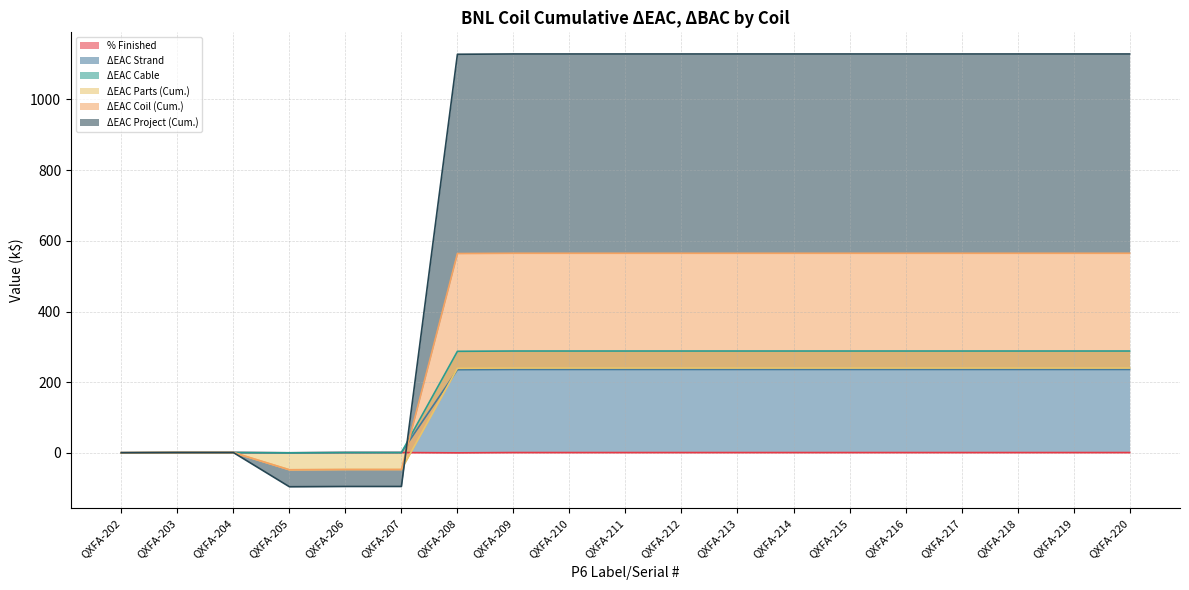

What is the greatest value displayed?

1128.6